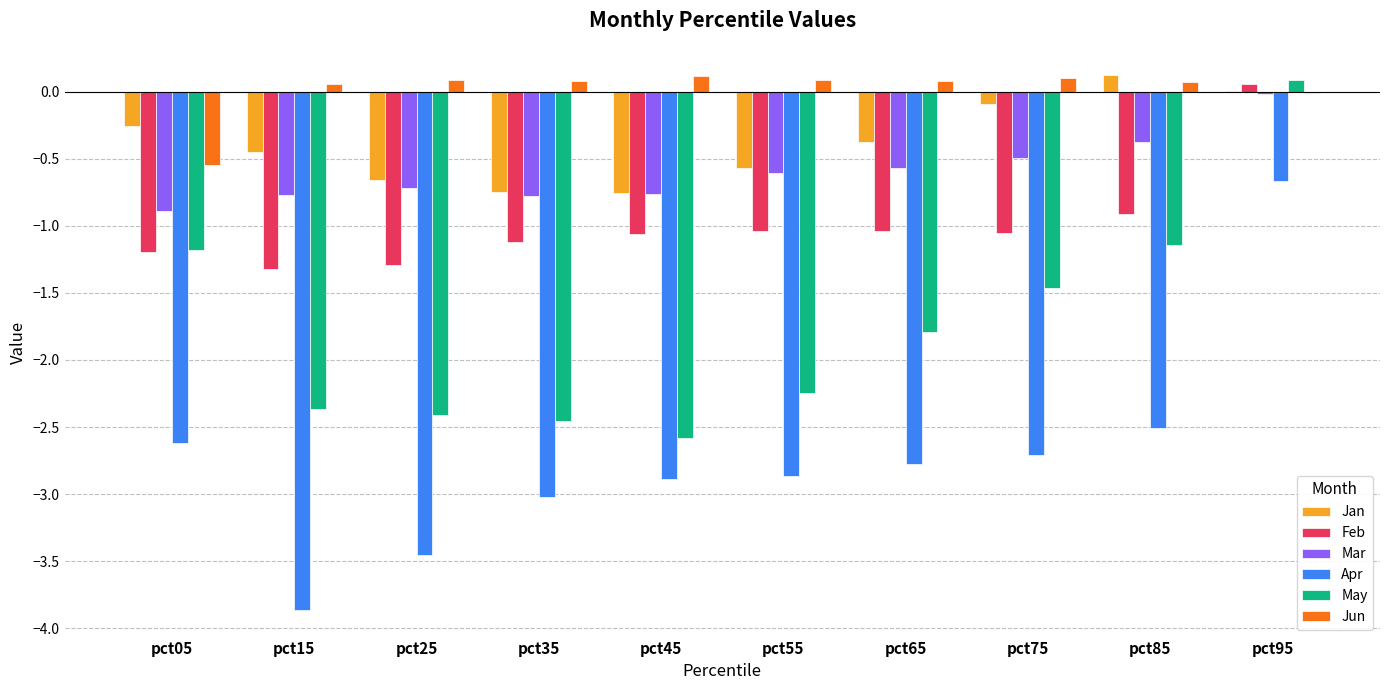

The value of Jun at pct15 is 0.1. True or false?

True